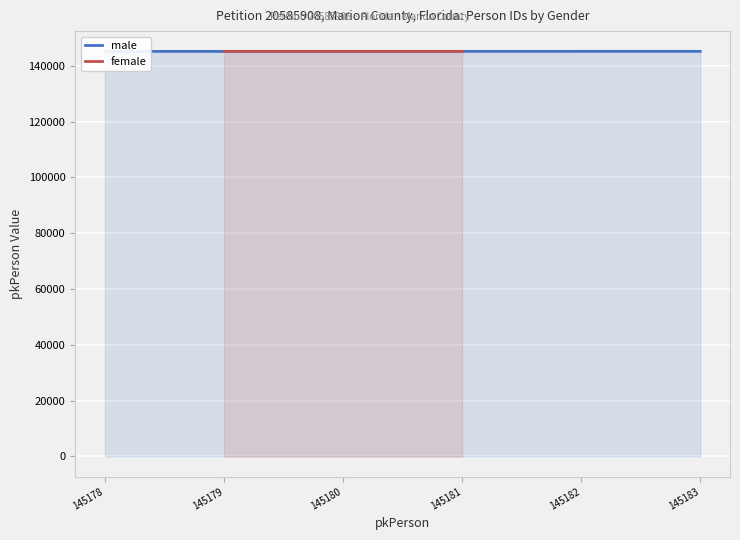

The value of female at 145179 is 145179. True or false?

True